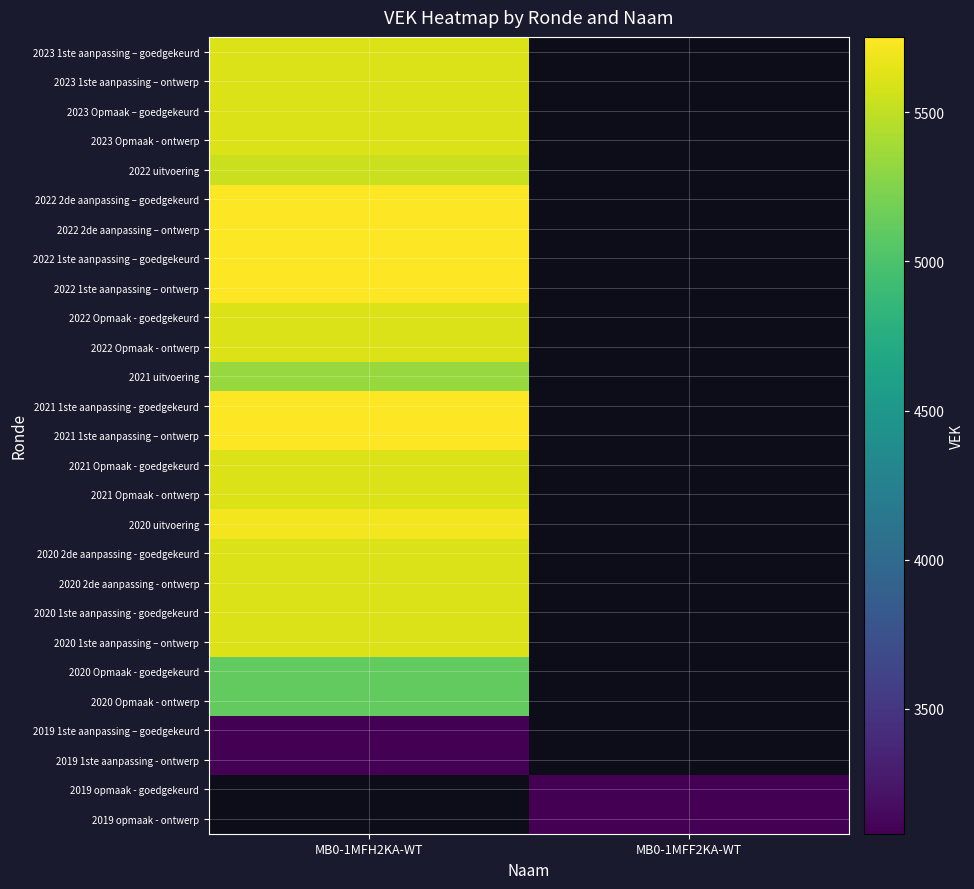

The 2020 2de aanpassing - ontwerp series shows 1793.6 at MB0-1MFH2KA-WT. True or false?

False